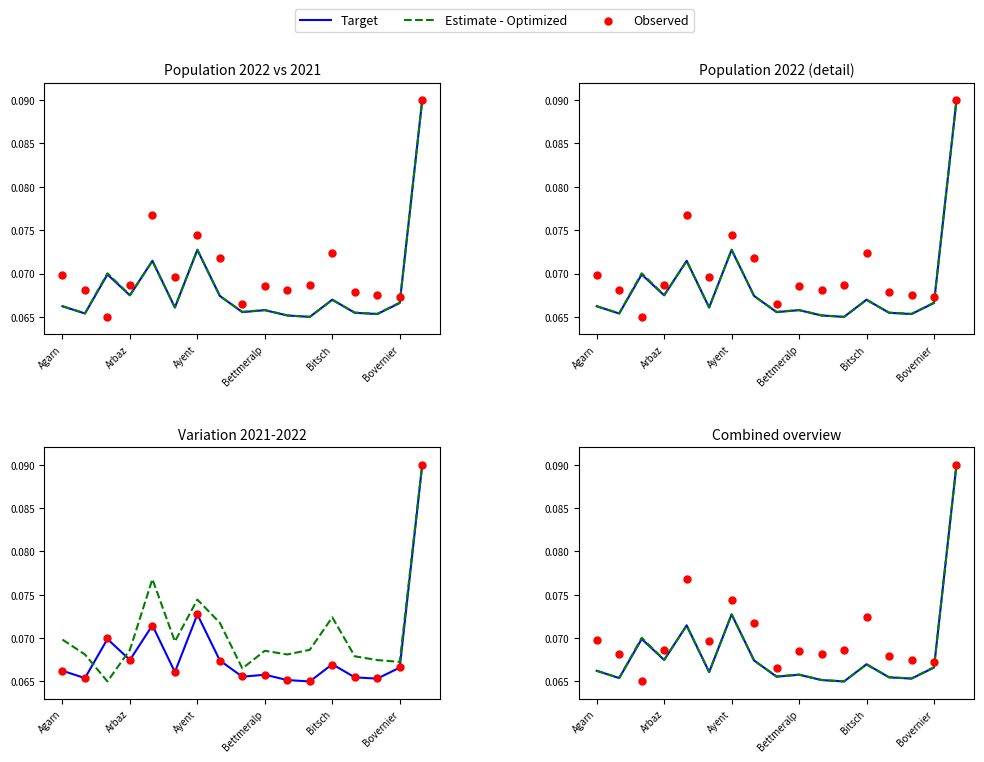

Which series reaches the minimum Y coordinate?

Target